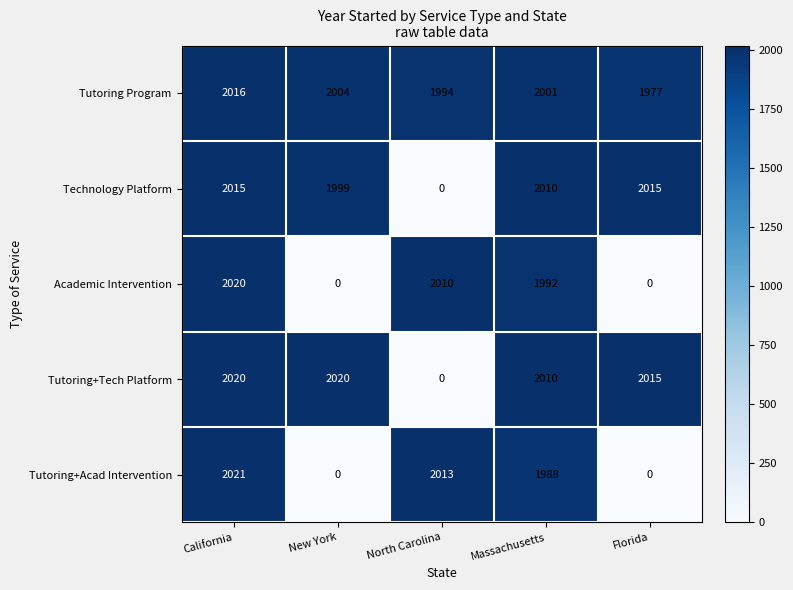

The Academic Intervention series shows 1356 at North Carolina. True or false?

False